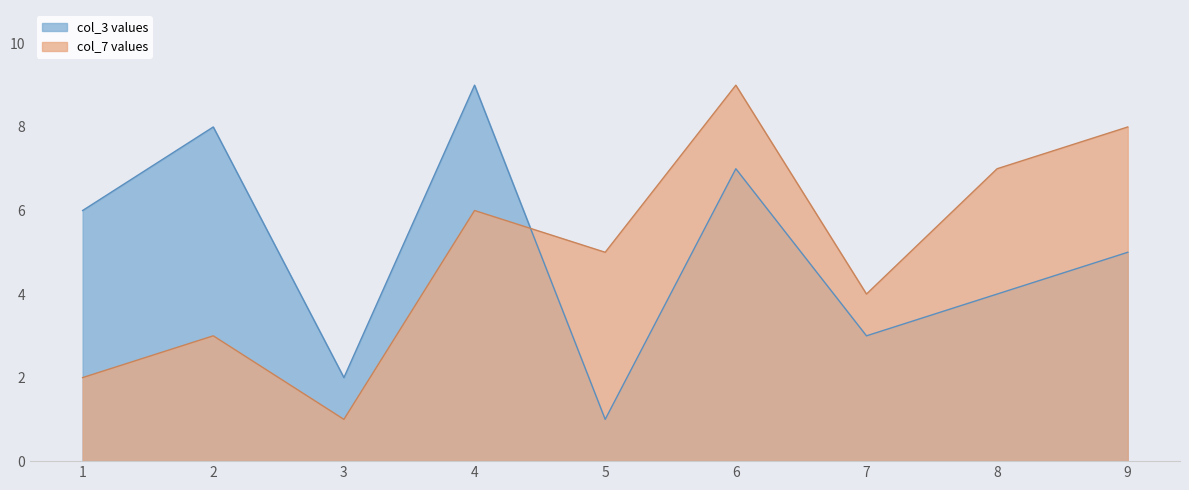

True or false: col_3 values and col_7 values intersect in this chart.

True